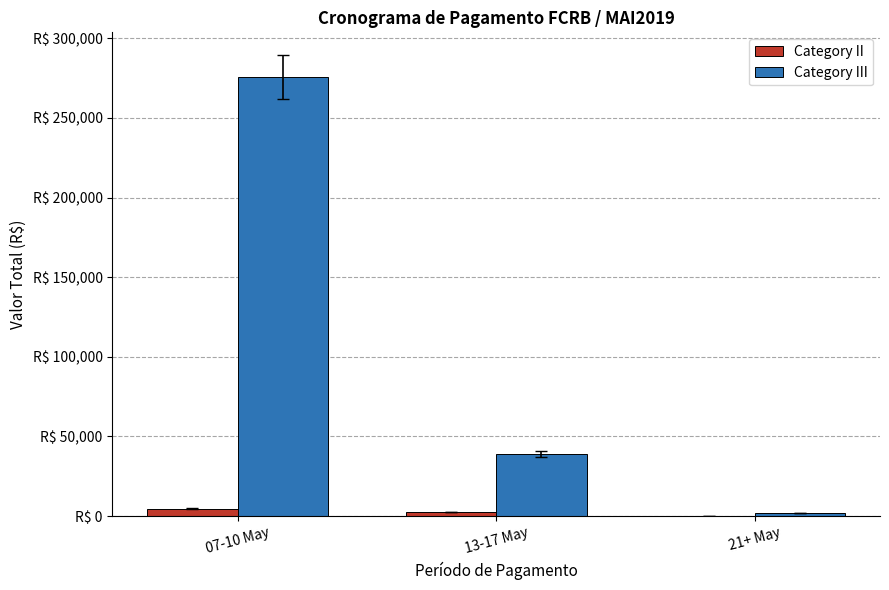

List the labels in order of Category III value, largest first.

07-10 May, 13-17 May, 21+ May